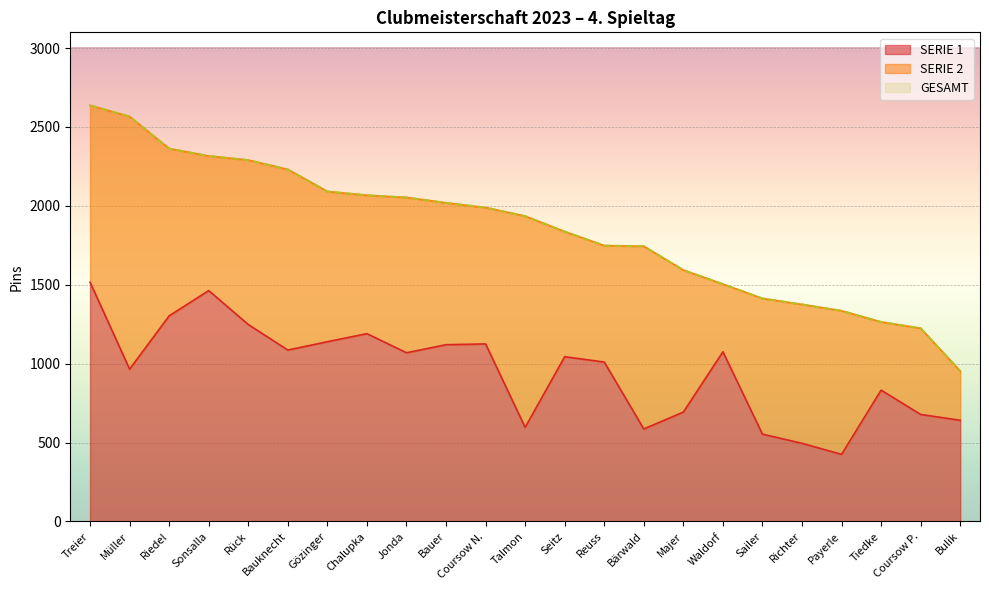

How many data points does each series have?

23